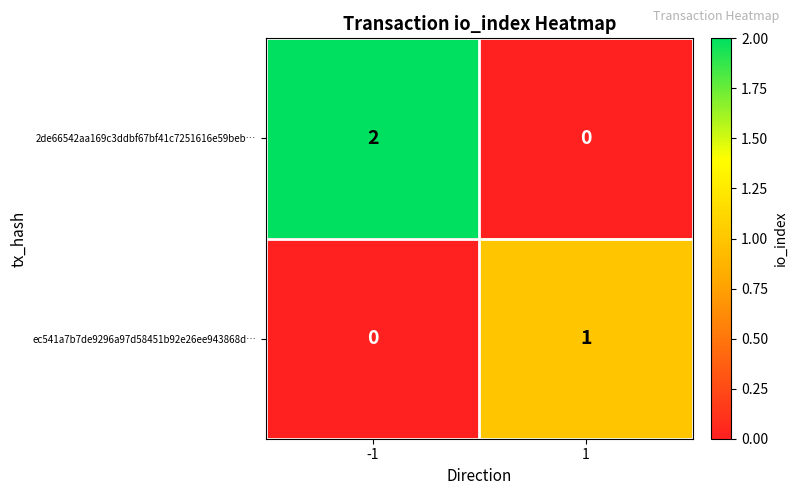

Which series changed the most between -1 and 1?

2de66542aa169c3ddbf67bf41c7251616e59beb…